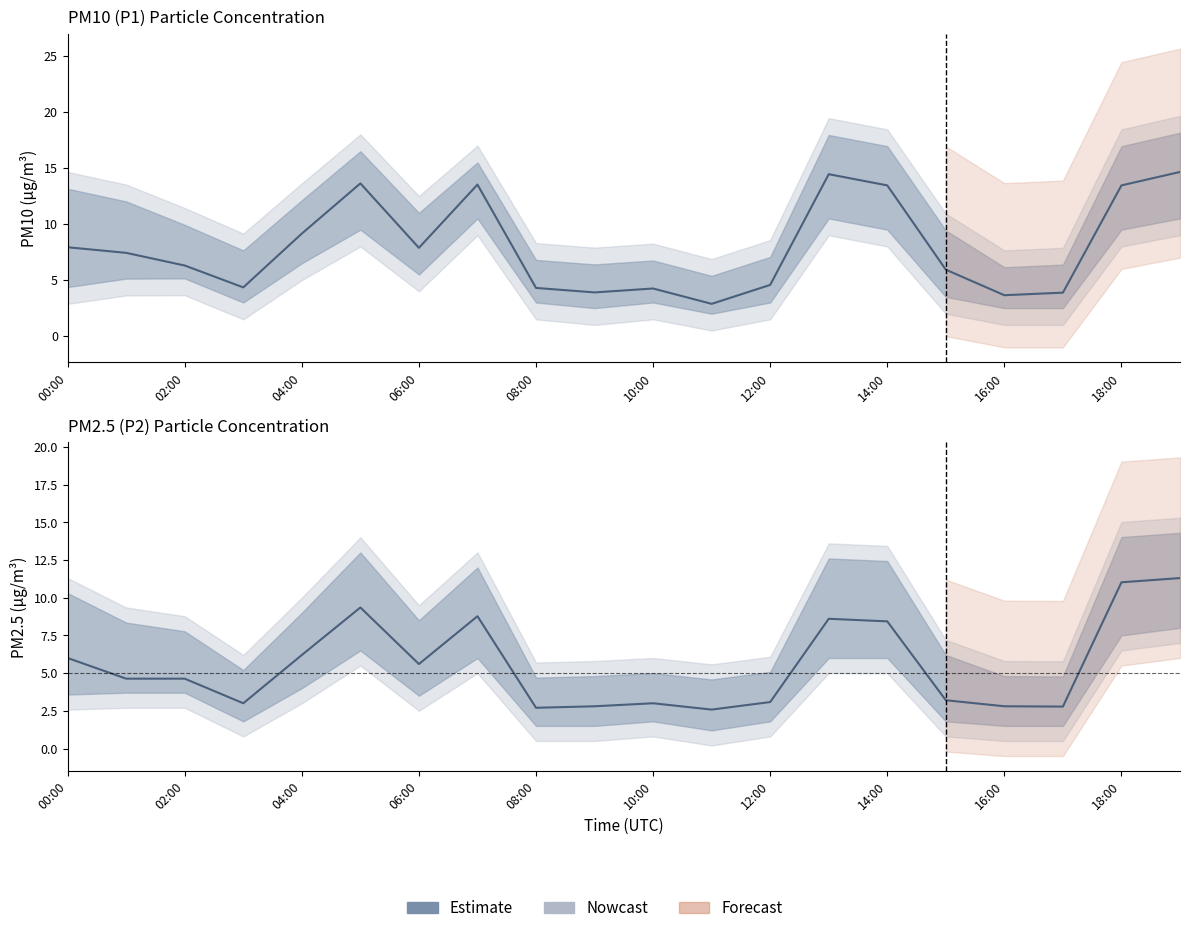

Reading left to right, transcribe all the data shown in this chart.

P1: 7.9	7.4	6.3	4.3	9.2	13.6	7.9	13.5	4.3	3.9	4.2	2.9	4.6	14.4	13.4	5.9	3.6	3.9	13.4	14.7
P1_upper: 14.7	13.5	11.4	9.2	13.6	18.0	12.5	17.0	8.3	7.9	8.2	6.9	8.6	19.4	18.4	10.9	7.7	7.9	18.4	19.6
P1_lower: 2.9	3.6	3.6	1.5	5.0	8.0	4.0	9.0	1.5	1.0	1.5	0.5	1.5	9.0	8.0	2.0	1.0	1.0	8.0	9.0
P2: 6.0	4.6	4.6	3.0	6.2	9.3	5.6	8.8	2.7	2.8	3.0	2.6	3.1	8.6	8.4	3.2	2.8	2.8	11.0	11.3
P2_upper: 11.3	9.3	8.8	6.2	10.0	14.0	9.5	13.0	5.7	5.8	6.0	5.6	6.1	13.6	13.4	7.2	5.8	5.8	15.0	15.3
P2_lower: 2.6	2.7	2.7	0.8	3.0	5.5	2.5	5.0	0.5	0.5	0.8	0.2	0.8	5.0	5.0	0.8	0.5	0.5	6.5	7.0